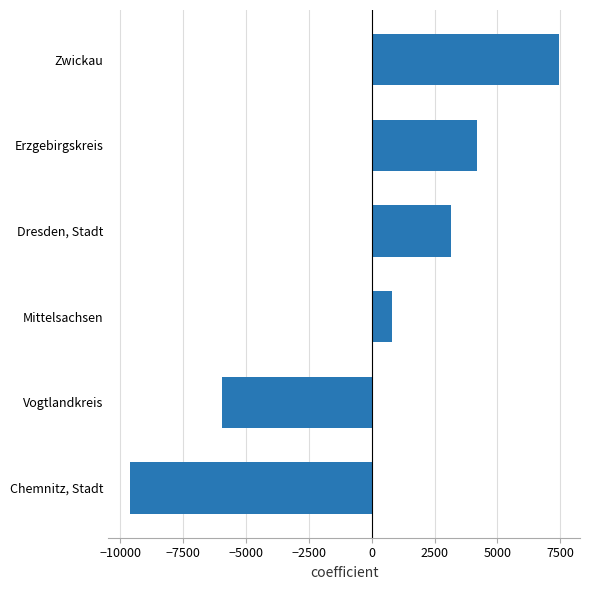

The chart shows a value of 1453.2 at Dresden, Stadt. True or false?

False